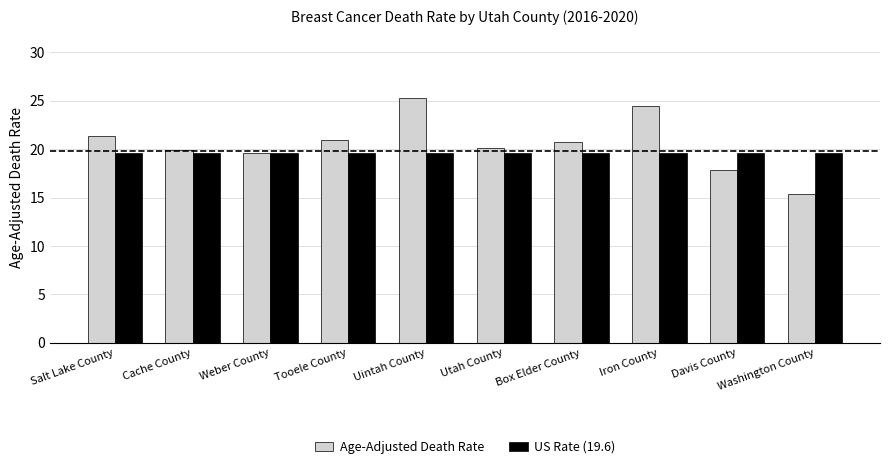

What is the sum of all US Rate (19.6) values?

196.0